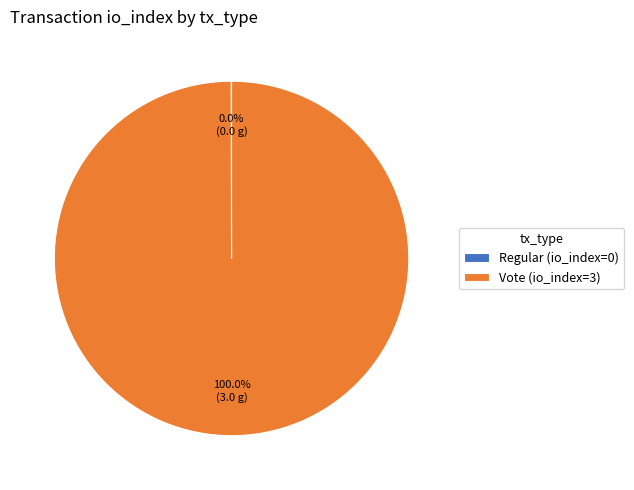

Is there any slice that represents more than half of the pie?

Yes